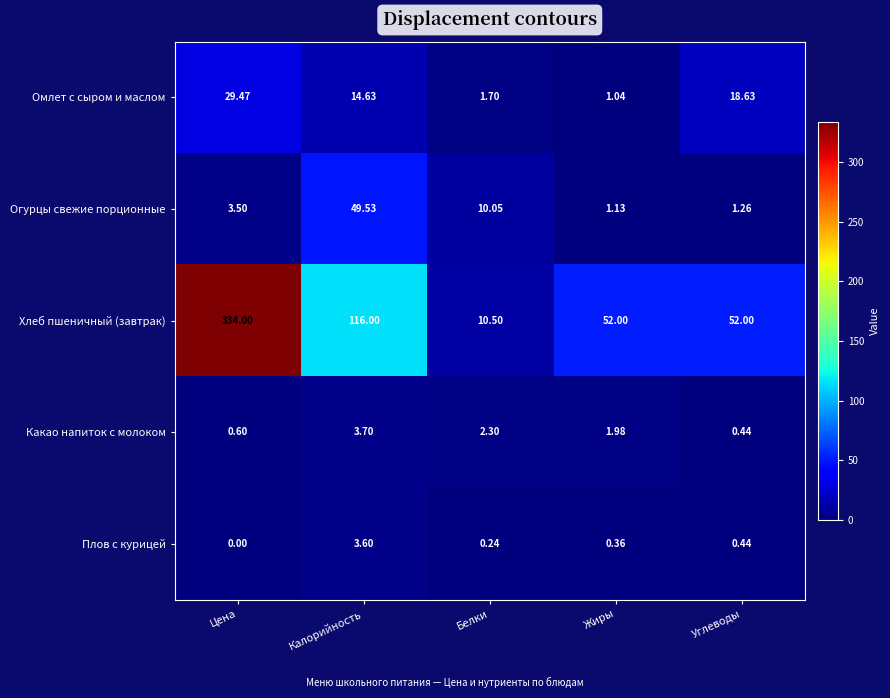

Count the number of categories in the chart.

5